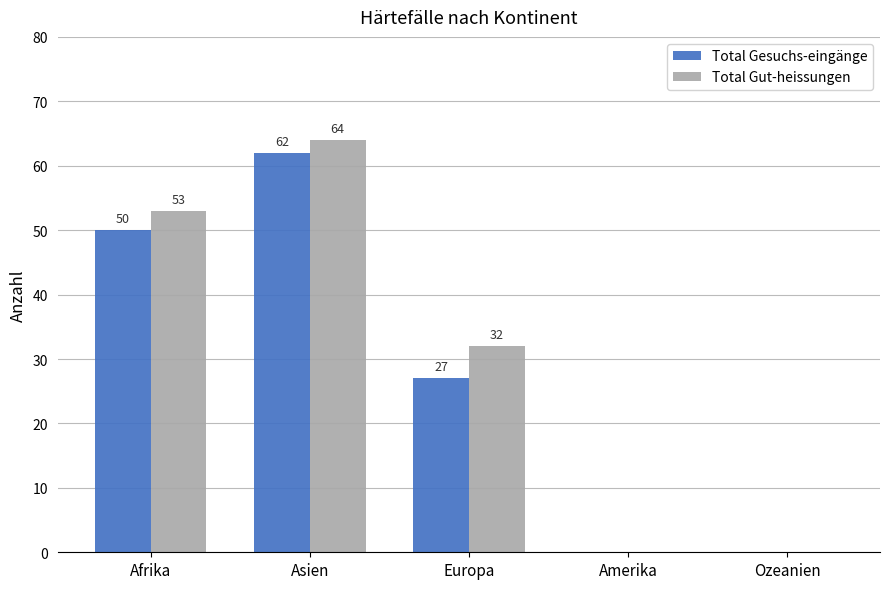

At which label does Total Gut-heissungen reach its peak?

Asien